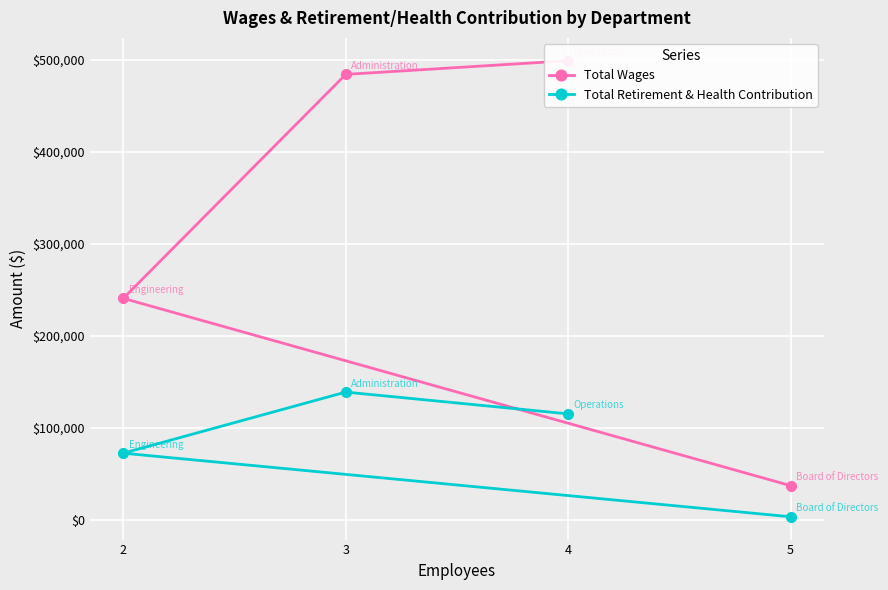

What is the maximum value for Total Retirement & Health Contribution?

138553